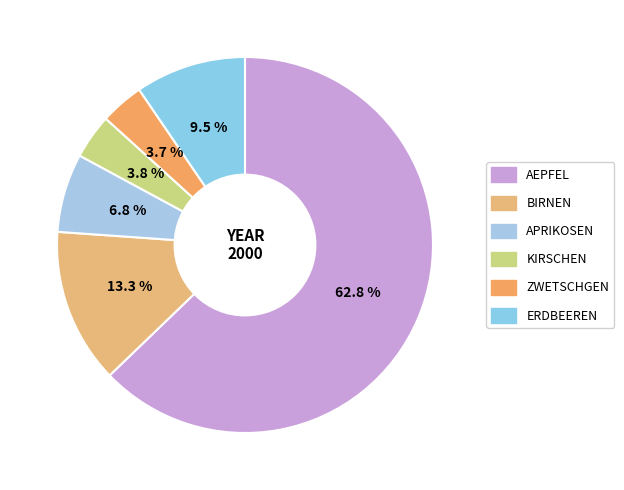

How many slices are in this pie chart?

6